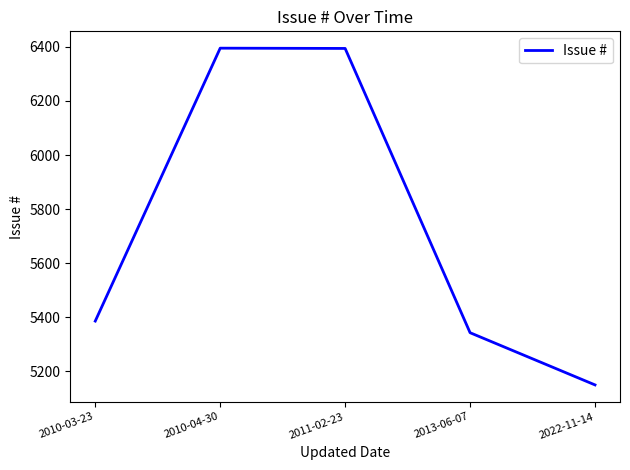

The value at 2022-11-14 is 8520. True or false?

False